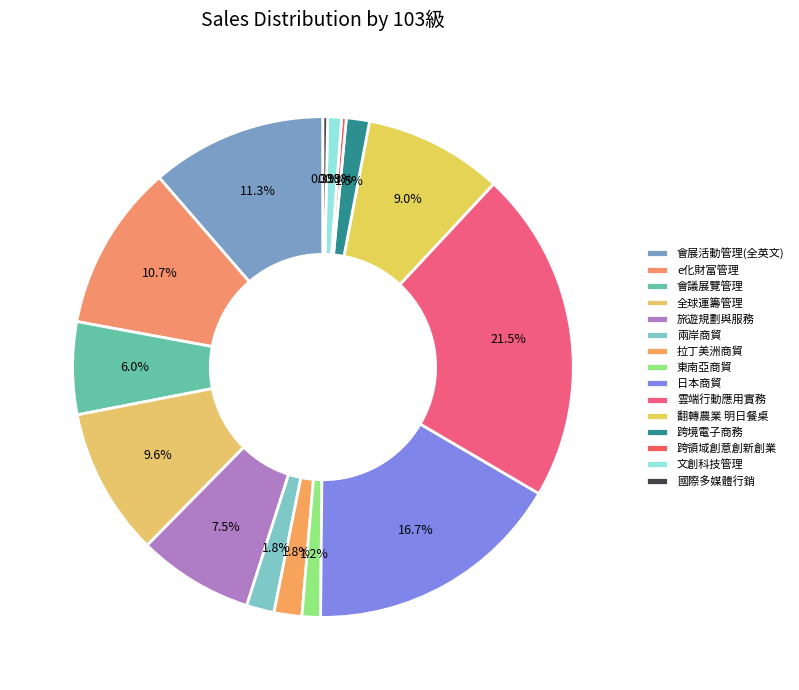

To the nearest percent, what is the average slice percentage?

7%